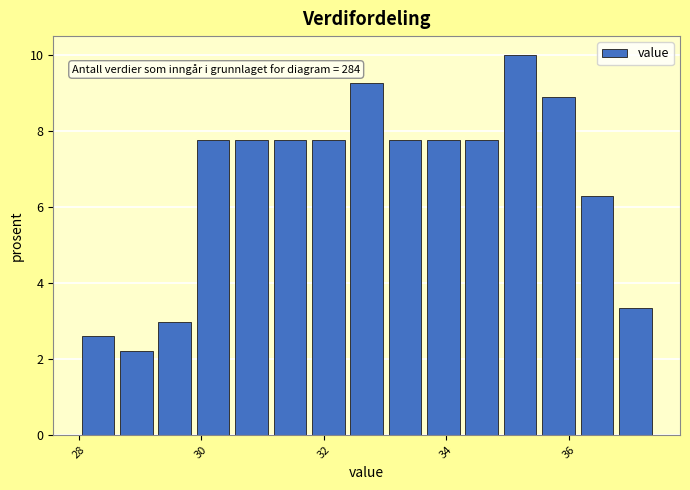

Read against the x-axis, roughly where is the centre of the tallest bar?

35.2